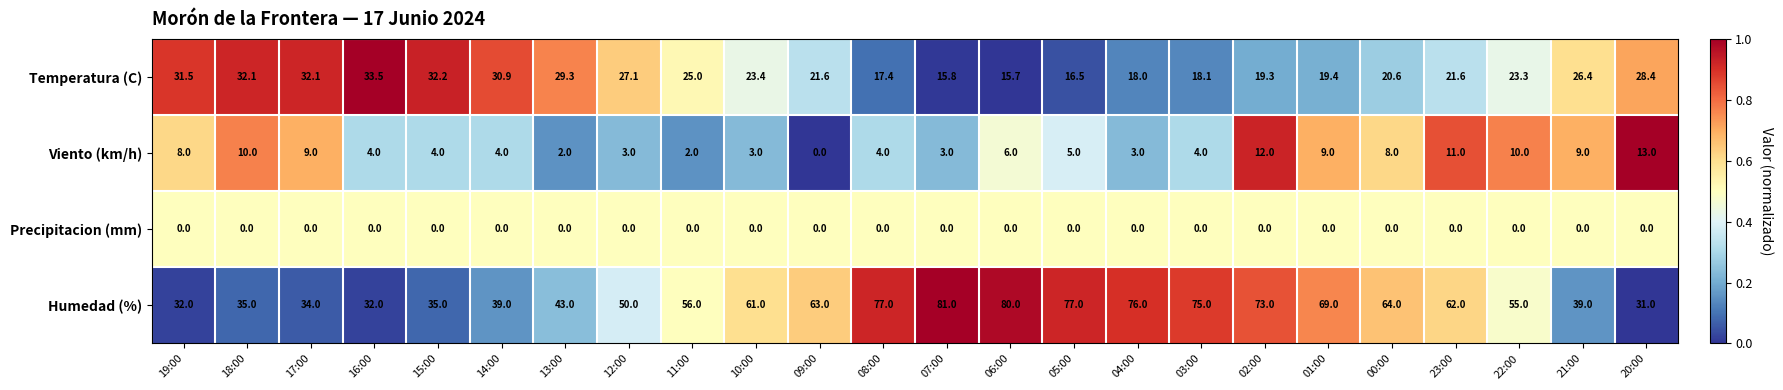

What is the total value across all series at 06:00?

101.7